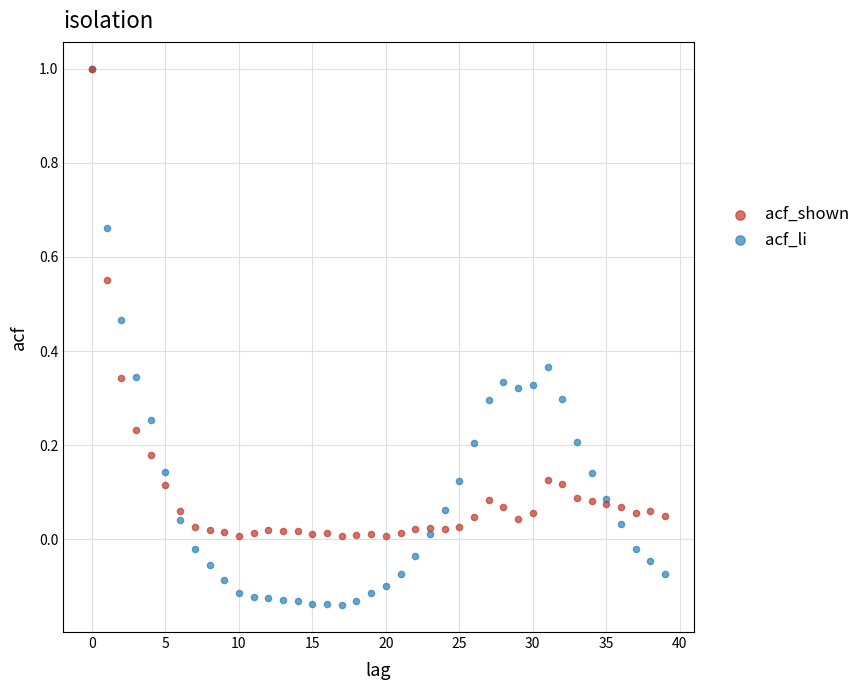

What are all the series names shown in the legend?

acf_shown, acf_li